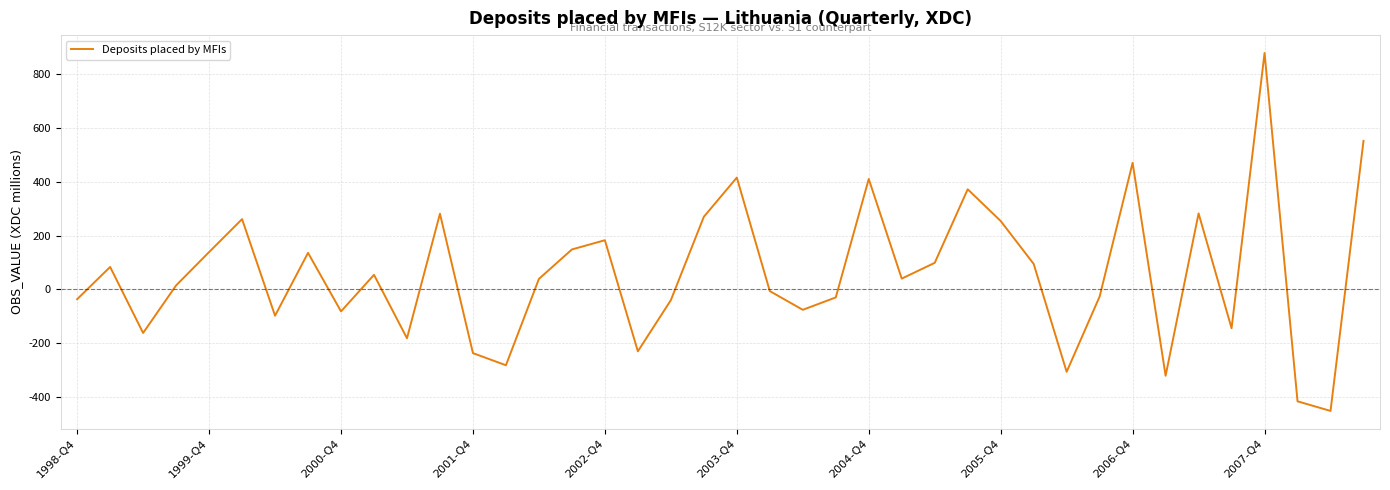

How many values are below zero?

18